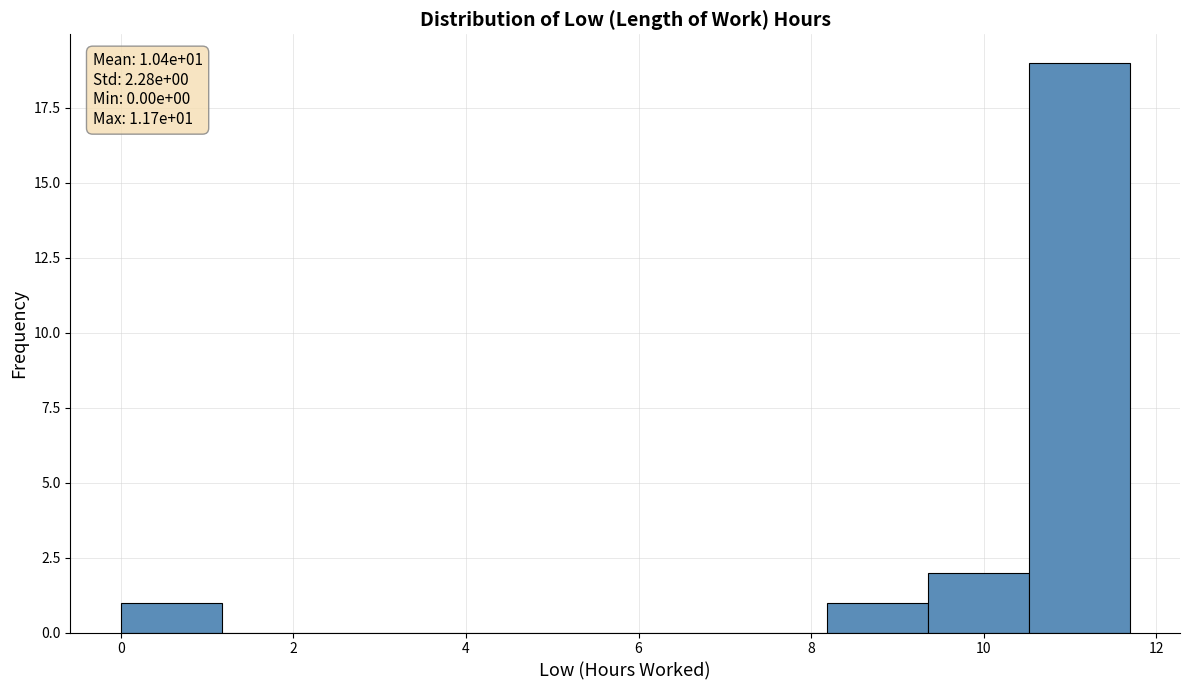

Which range on the x-axis has the tallest bar?

10.6 to 11.6